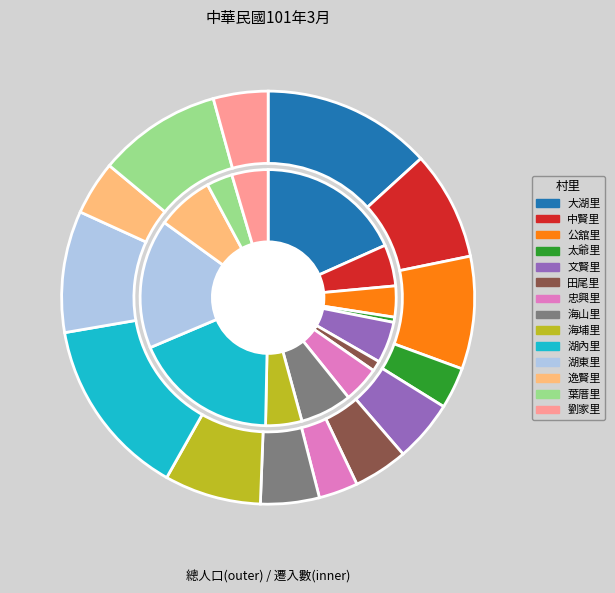

Between 田尾里 and 劉家里, which is larger?

劉家里